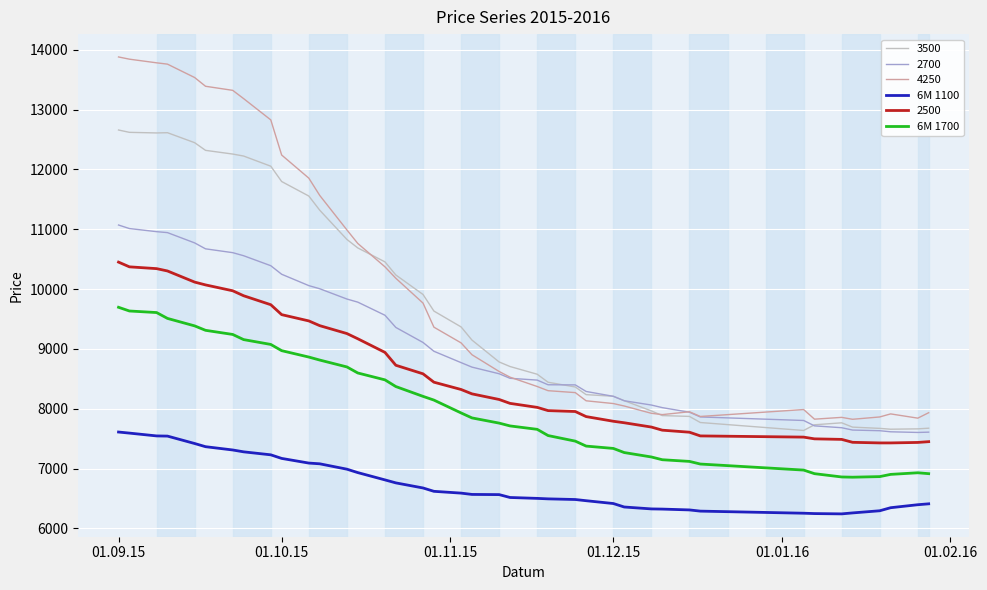

True or false: 6M 1700 and 6M 1100 intersect in this chart.

False